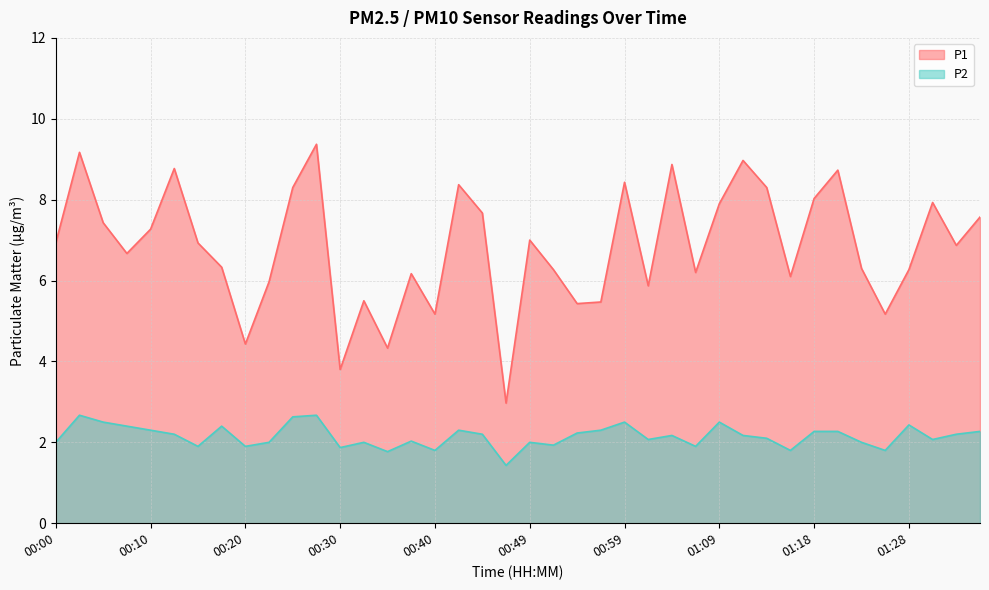

Count the number of data series in this chart.

2